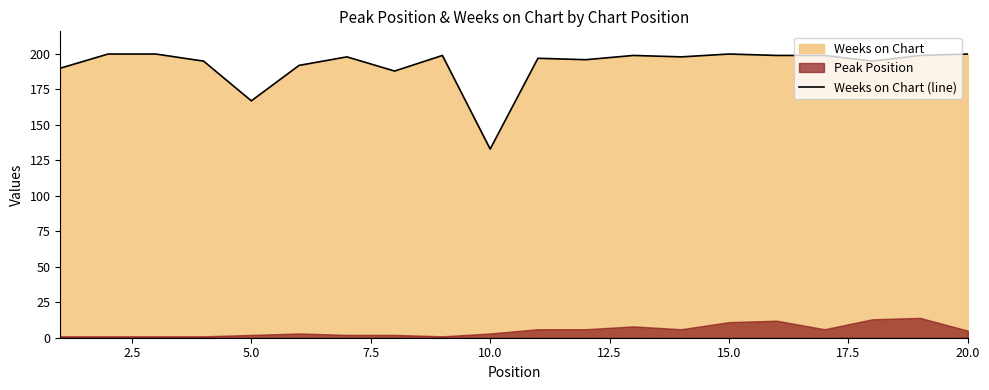

What is the minimum value for Weeks on Chart (line)?

133